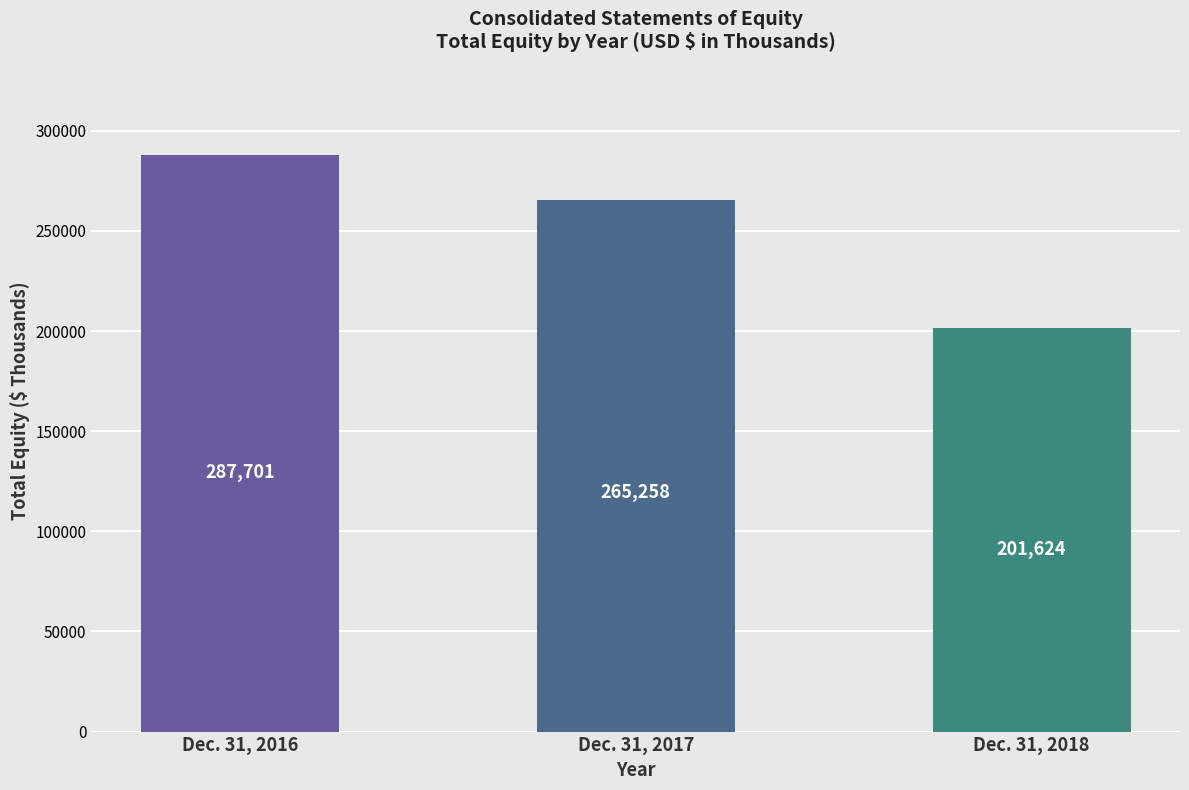

Rank the categories by value from lowest to highest.

Dec. 31, 2018, Dec. 31, 2017, Dec. 31, 2016